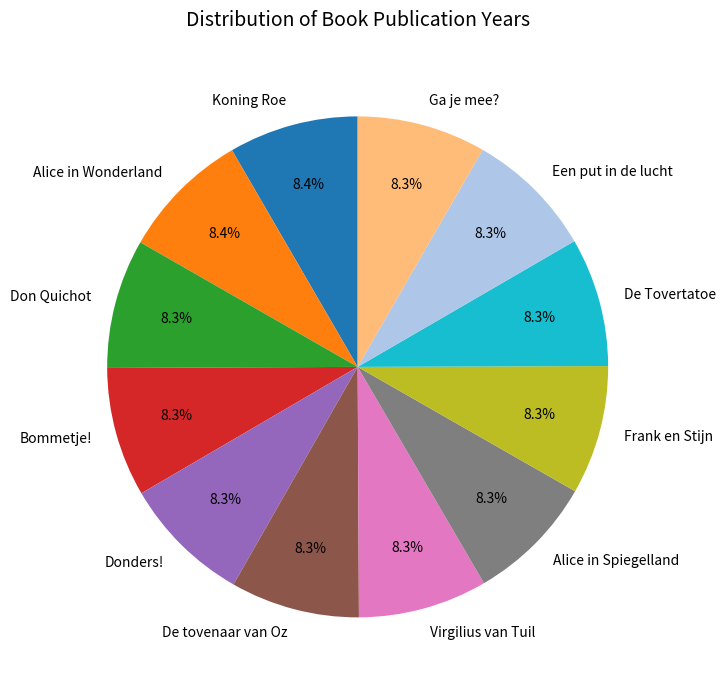

The De Tovertatoe slice represents 8% of the pie. True or false?

True